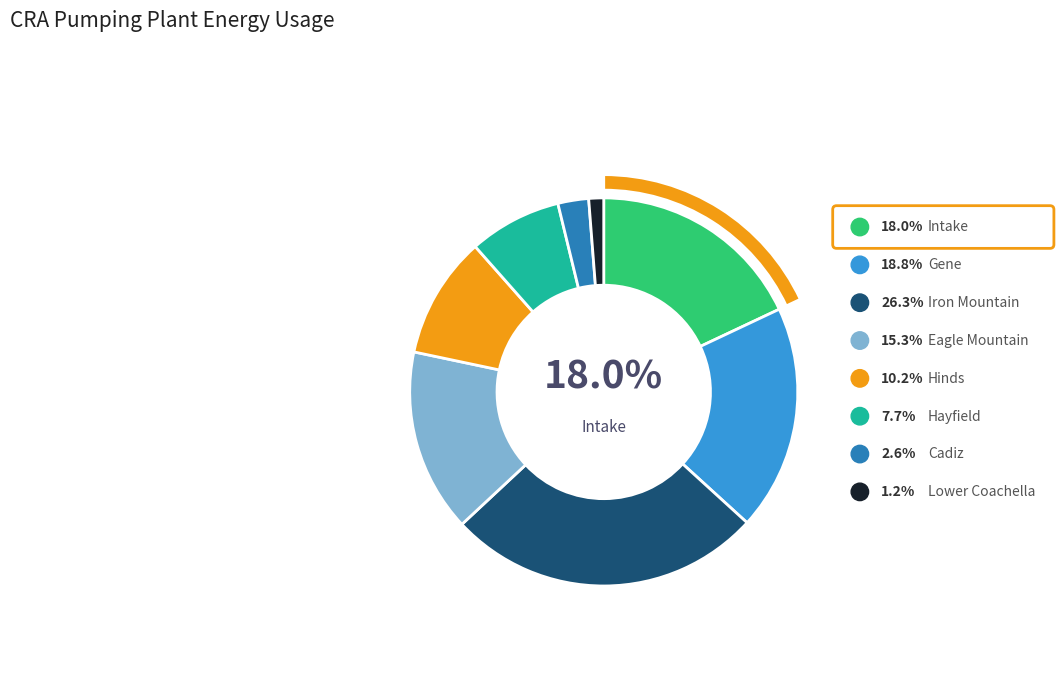

To the nearest percent, what is the average slice percentage?

12%